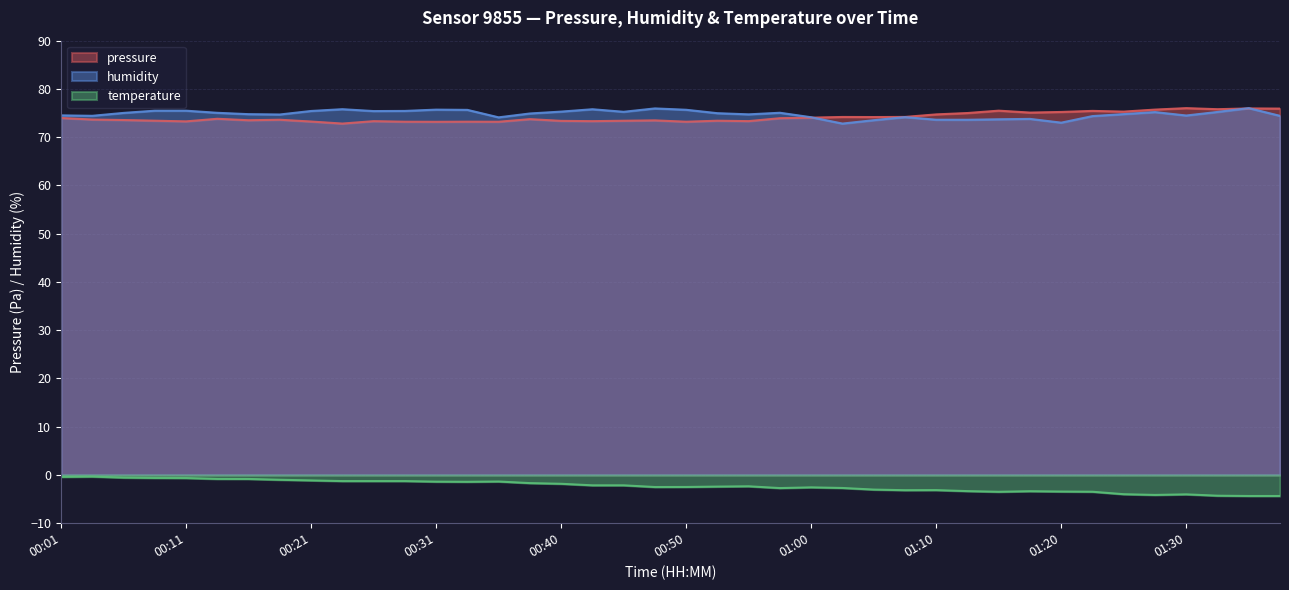

True or false: pressure and temperature intersect in this chart.

False